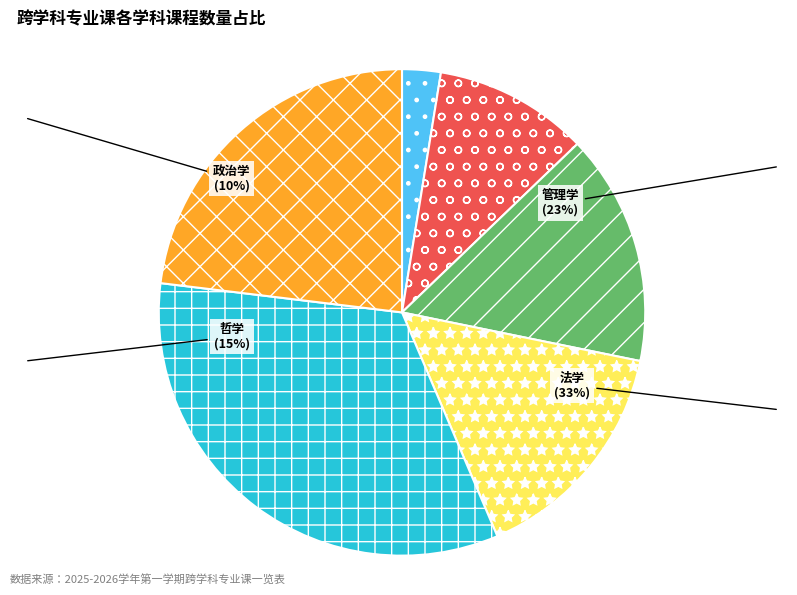

Combined, do 经济学 and 马克思主义理论 account for over 50%?

No